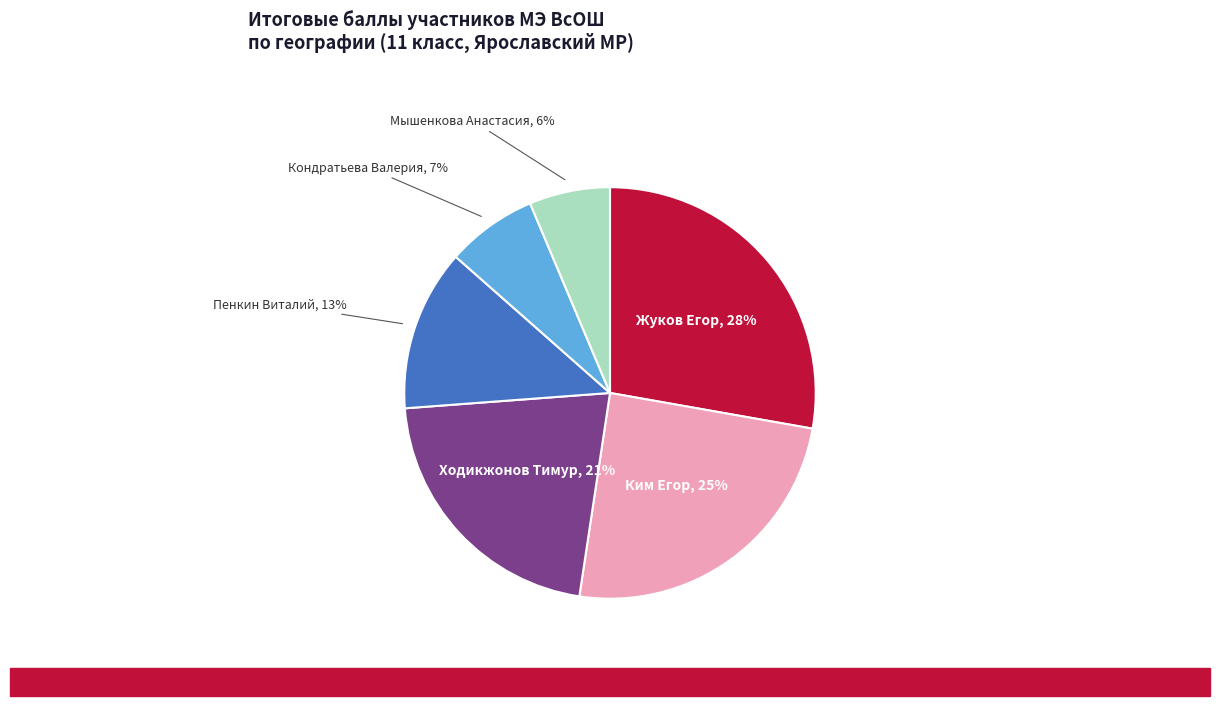

To the nearest percent, what is the average slice percentage?

17%